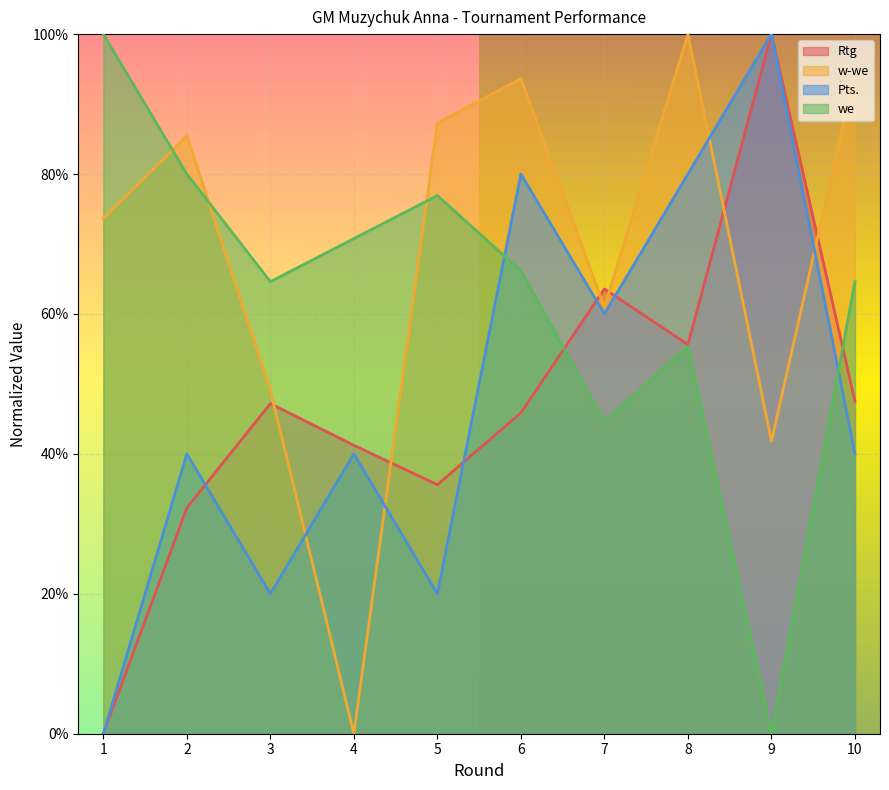

Between which two adjacent categories do Rtg and we first intersect?

6 and 7